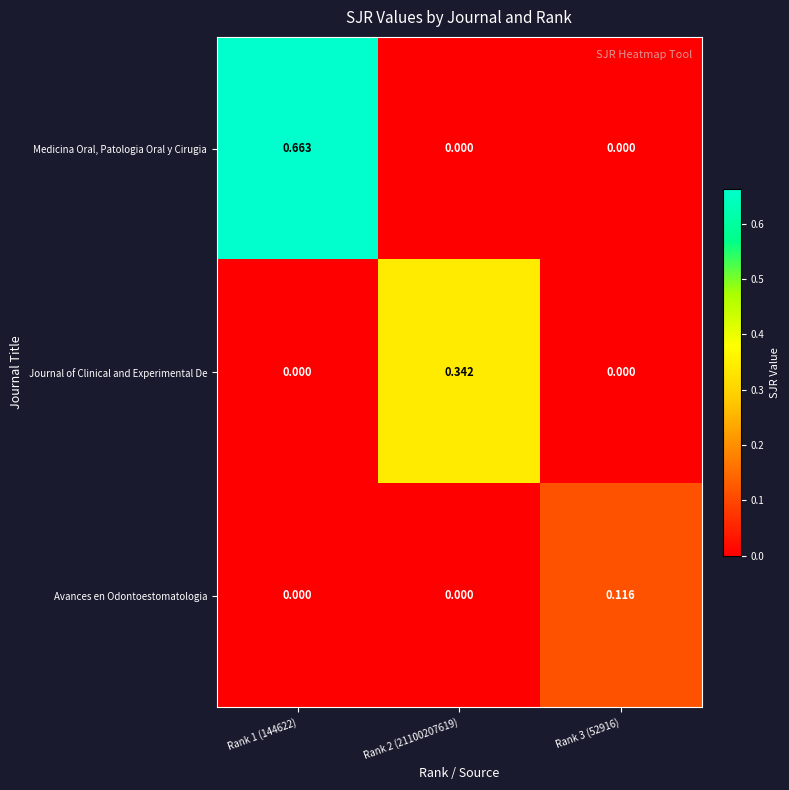

Rank the series by their average value, from lowest to highest.

Avances en Odontoestomatologia, Journal of Clinical and Experimental De, Medicina Oral, Patologia Oral y Cirugia